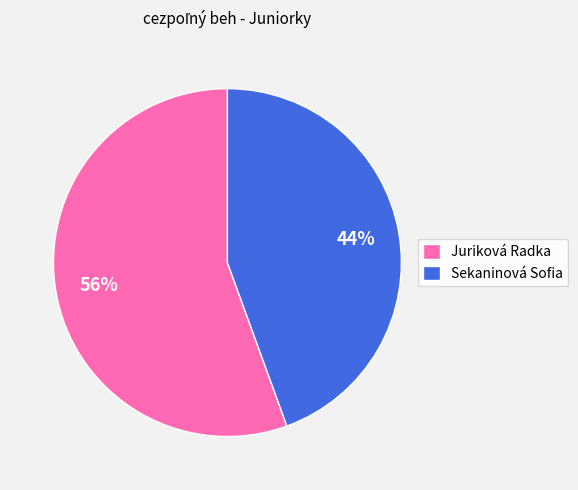

Which slice is the smallest?

Sekaninová Sofia